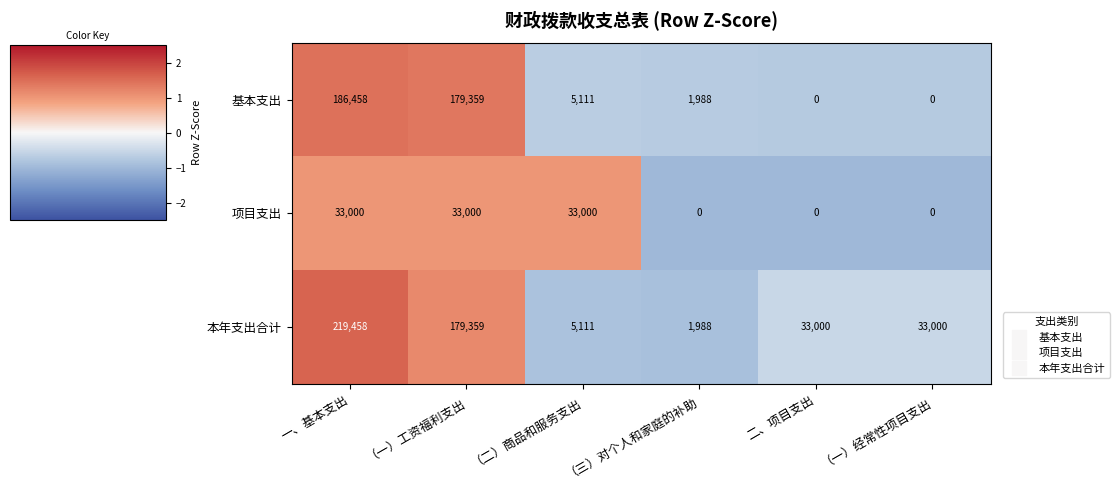

True or false: 基本支出 has a value of 108577 at 一、基本支出.

False